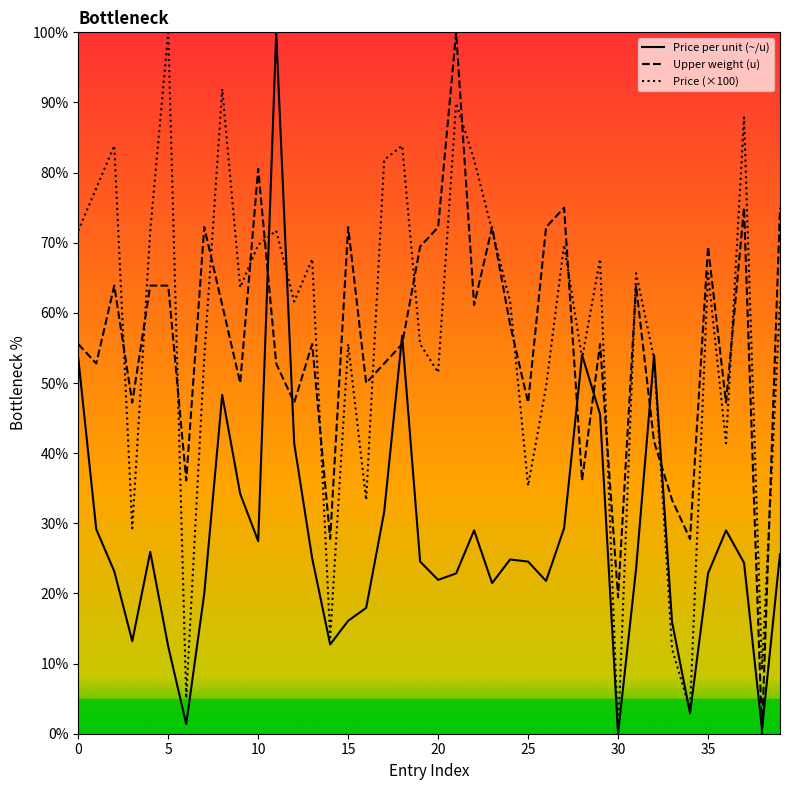

True or false: Upper weight (u) has a value of 72.2 at 20.

True